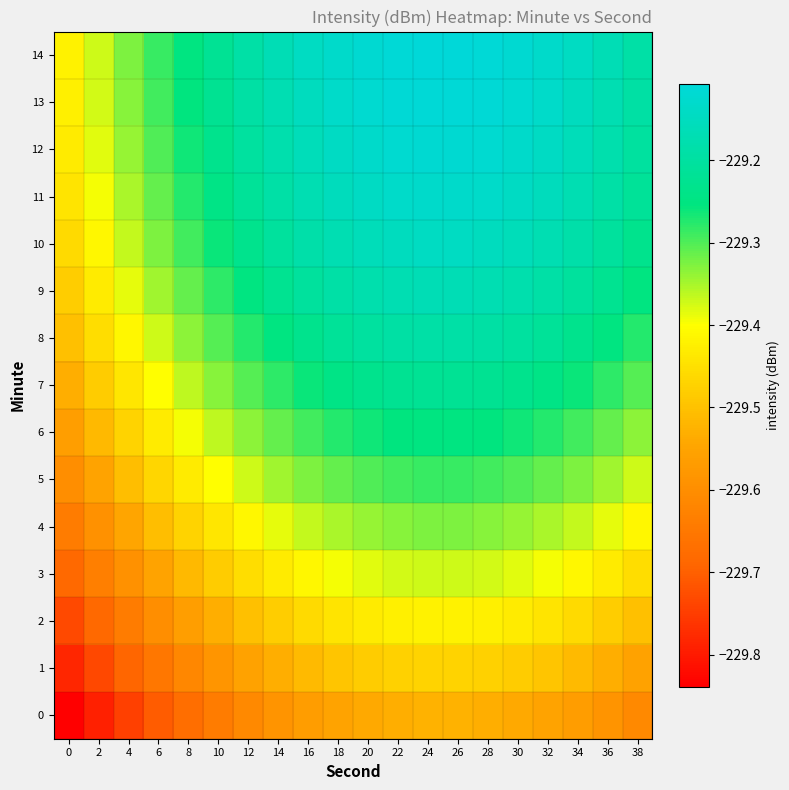

Reading right to left, transcribe all the data shown in this chart.

0: 38=-229.6	36=-229.6	34=-229.6	32=-229.6	30=-229.5	28=-229.5	26=-229.5	24=-229.5	22=-229.5	20=-229.5	18=-229.6	16=-229.6	14=-229.6	12=-229.6	10=-229.6	8=-229.7	6=-229.7	4=-229.7	2=-229.8	0=-229.8
1: 38=-229.6	36=-229.5	34=-229.5	32=-229.5	30=-229.5	28=-229.5	26=-229.5	24=-229.5	22=-229.5	20=-229.5	18=-229.5	16=-229.5	14=-229.5	12=-229.6	10=-229.6	8=-229.6	6=-229.7	4=-229.7	2=-229.7	0=-229.8
2: 38=-229.5	36=-229.5	34=-229.5	32=-229.4	30=-229.4	28=-229.4	26=-229.4	24=-229.4	22=-229.4	20=-229.4	18=-229.4	16=-229.5	14=-229.5	12=-229.5	10=-229.5	8=-229.6	6=-229.6	4=-229.6	2=-229.7	0=-229.7
3: 38=-229.5	36=-229.4	34=-229.4	32=-229.4	30=-229.4	28=-229.4	26=-229.4	24=-229.4	22=-229.4	20=-229.4	18=-229.4	16=-229.4	14=-229.4	12=-229.5	10=-229.5	8=-229.5	6=-229.6	4=-229.6	2=-229.6	0=-229.7
4: 38=-229.4	36=-229.4	34=-229.4	32=-229.4	30=-229.3	28=-229.3	26=-229.3	24=-229.3	22=-229.3	20=-229.3	18=-229.4	16=-229.4	14=-229.4	12=-229.4	10=-229.4	8=-229.5	6=-229.5	4=-229.5	2=-229.6	0=-229.6
5: 38=-229.4	36=-229.3	34=-229.3	32=-229.3	30=-229.3	28=-229.3	26=-229.3	24=-229.3	22=-229.3	20=-229.3	18=-229.3	16=-229.3	14=-229.3	12=-229.4	10=-229.4	8=-229.4	6=-229.5	4=-229.5	2=-229.6	0=-229.6
6: 38=-229.3	36=-229.3	34=-229.3	32=-229.3	30=-229.3	28=-229.3	26=-229.3	24=-229.3	22=-229.3	20=-229.3	18=-229.3	16=-229.3	14=-229.3	12=-229.3	10=-229.4	8=-229.4	6=-229.4	4=-229.5	2=-229.5	0=-229.6
7: 38=-229.3	36=-229.3	34=-229.3	32=-229.2	30=-229.2	28=-229.2	26=-229.2	24=-229.2	22=-229.2	20=-229.2	18=-229.2	16=-229.3	14=-229.3	12=-229.3	10=-229.3	8=-229.4	6=-229.4	4=-229.4	2=-229.5	0=-229.5
8: 38=-229.3	36=-229.3	34=-229.2	32=-229.2	30=-229.2	28=-229.2	26=-229.2	24=-229.2	22=-229.2	20=-229.2	18=-229.2	16=-229.2	14=-229.3	12=-229.3	10=-229.3	8=-229.3	6=-229.4	4=-229.4	2=-229.5	0=-229.5
9: 38=-229.3	36=-229.2	34=-229.2	32=-229.2	30=-229.2	28=-229.2	26=-229.2	24=-229.2	22=-229.2	20=-229.2	18=-229.2	16=-229.2	14=-229.2	12=-229.3	10=-229.3	8=-229.3	6=-229.3	4=-229.4	2=-229.4	0=-229.5
10: 38=-229.2	36=-229.2	34=-229.2	32=-229.2	30=-229.2	28=-229.2	26=-229.1	24=-229.1	22=-229.2	20=-229.2	18=-229.2	16=-229.2	14=-229.2	12=-229.2	10=-229.3	8=-229.3	6=-229.3	4=-229.4	2=-229.4	0=-229.5
11: 38=-229.2	36=-229.2	34=-229.2	32=-229.2	30=-229.1	28=-229.1	26=-229.1	24=-229.1	22=-229.1	20=-229.1	18=-229.2	16=-229.2	14=-229.2	12=-229.2	10=-229.2	8=-229.3	6=-229.3	4=-229.4	2=-229.4	0=-229.4
12: 38=-229.2	36=-229.2	34=-229.2	32=-229.1	30=-229.1	28=-229.1	26=-229.1	24=-229.1	22=-229.1	20=-229.1	18=-229.1	16=-229.2	14=-229.2	12=-229.2	10=-229.2	8=-229.3	6=-229.3	4=-229.3	2=-229.4	0=-229.4
13: 38=-229.2	36=-229.2	34=-229.2	32=-229.1	30=-229.1	28=-229.1	26=-229.1	24=-229.1	22=-229.1	20=-229.1	18=-229.1	16=-229.2	14=-229.2	12=-229.2	10=-229.2	8=-229.3	6=-229.3	4=-229.3	2=-229.4	0=-229.4
14: 38=-229.2	36=-229.2	34=-229.1	32=-229.1	30=-229.1	28=-229.1	26=-229.1	24=-229.1	22=-229.1	20=-229.1	18=-229.1	16=-229.1	14=-229.2	12=-229.2	10=-229.2	8=-229.3	6=-229.3	4=-229.3	2=-229.4	0=-229.4